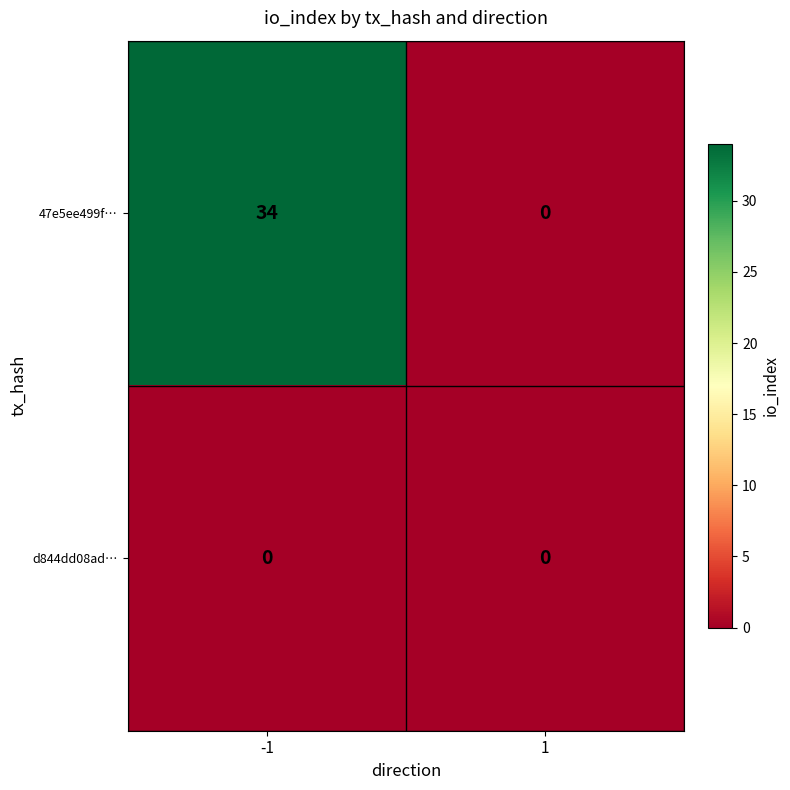

What is the maximum value shown in the chart?

34